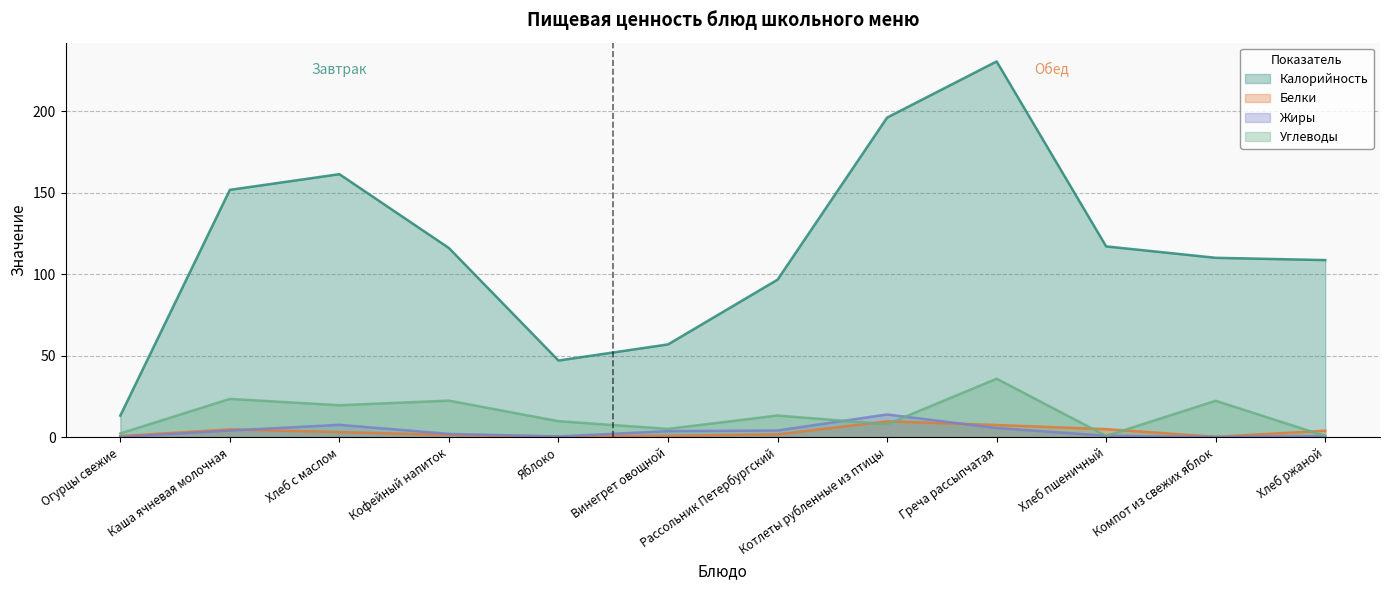

At which label does Углеводы first exceed 13?

Каша ячневая молочная